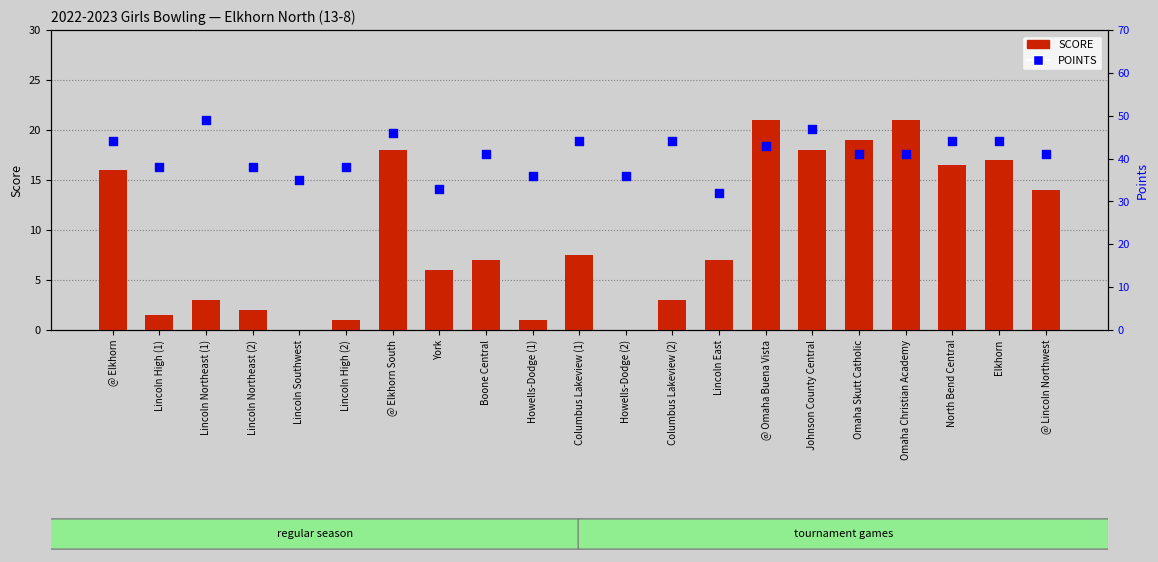

What are all the series names shown in the legend?

SCORE, POINTS